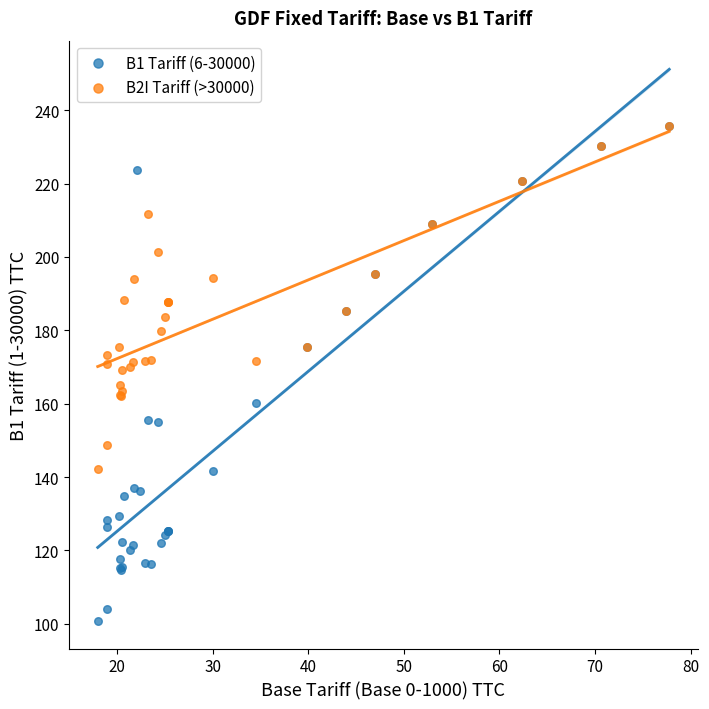

Which series has the largest Y range (max minus min)?

B1 Tariff (6-30000)